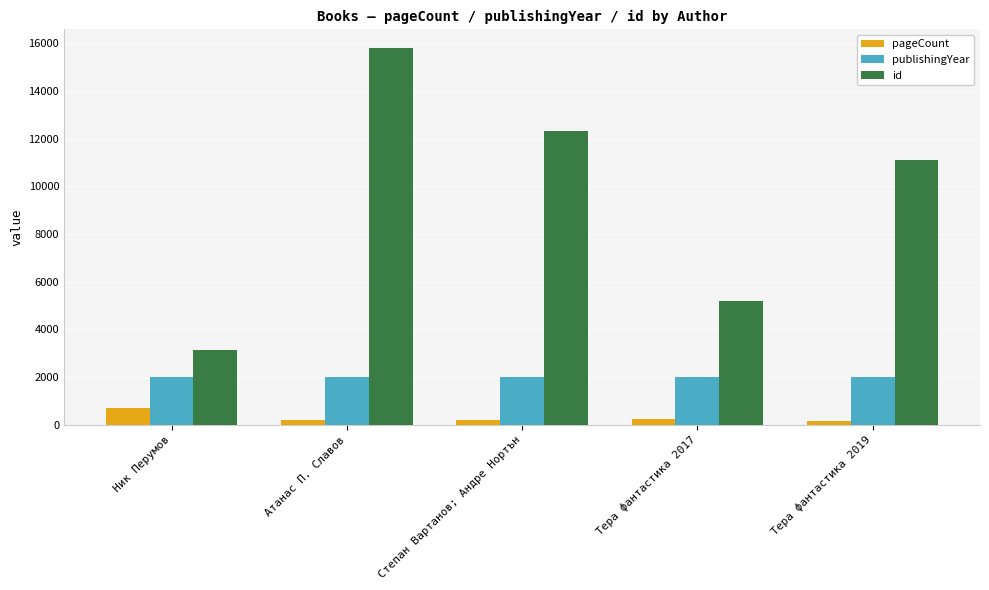

Which series has the largest range (max minus min)?

id